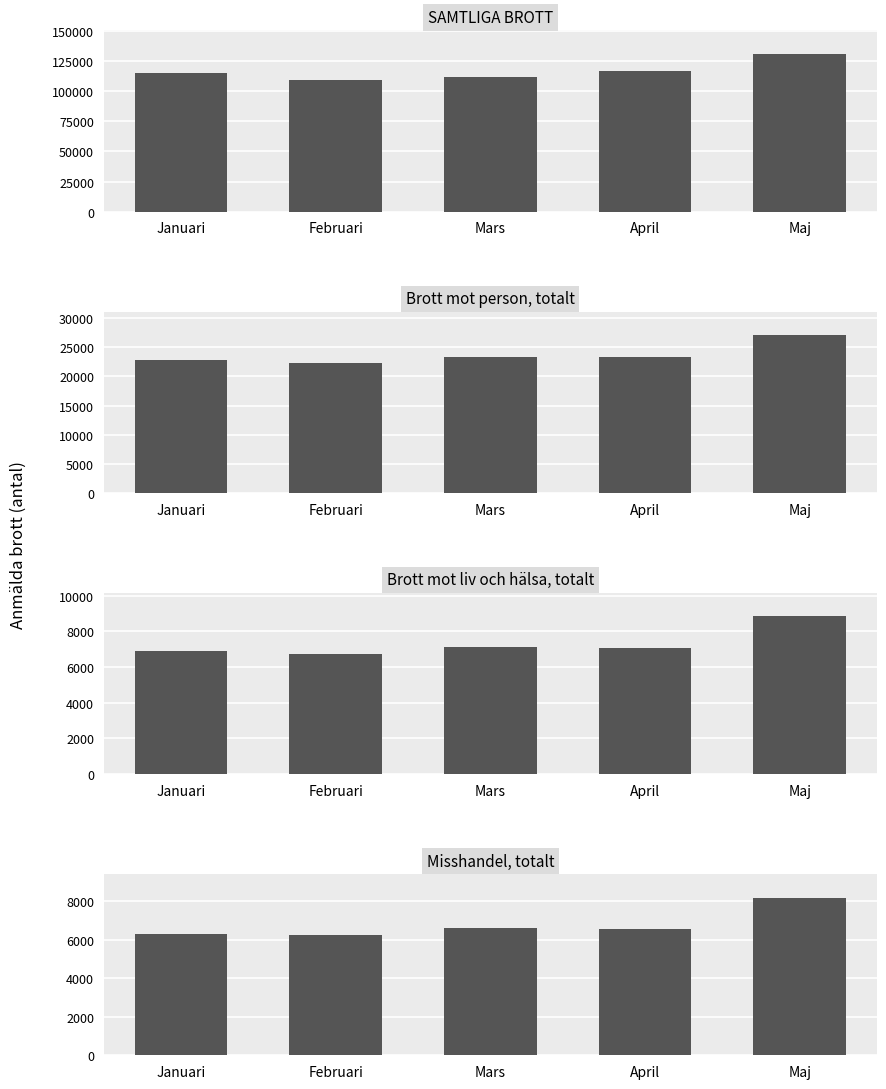

Reading right to left, transcribe all the data shown in this chart.

SAMTLIGA BROTT: 130807	116507	111775	109456	115089
Brott mot person, totalt: 27084	23322	23267	22278	22795
Brott mot liv och hälsa, totalt: 8836	7051	7110	6747	6900
Misshandel, totalt: 8194	6545	6611	6253	6319